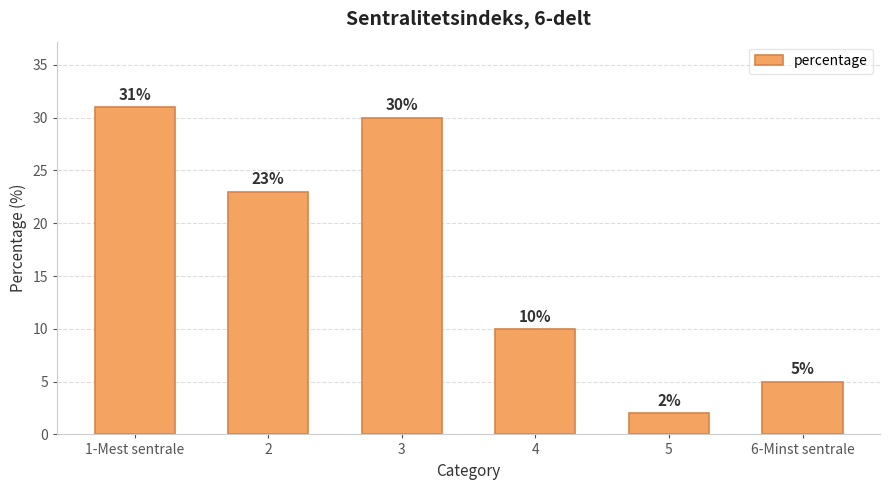

Which has a higher value, 6-Minst sentrale or 4?

4